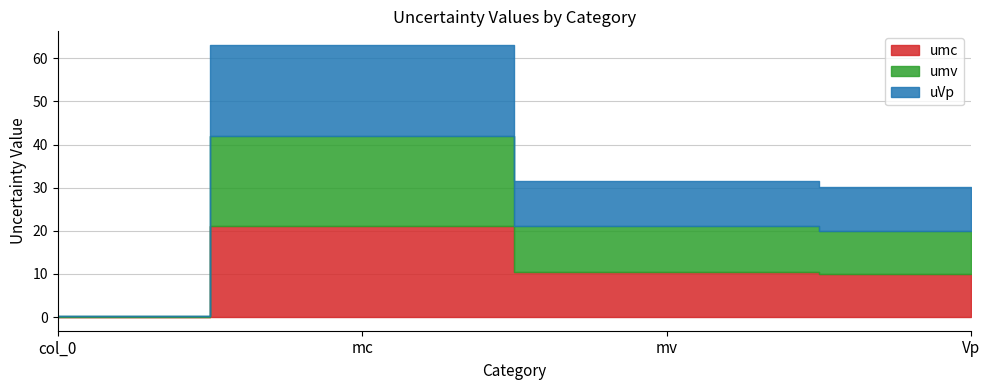

True or false: umc has a value of 21.1 at mc.

True